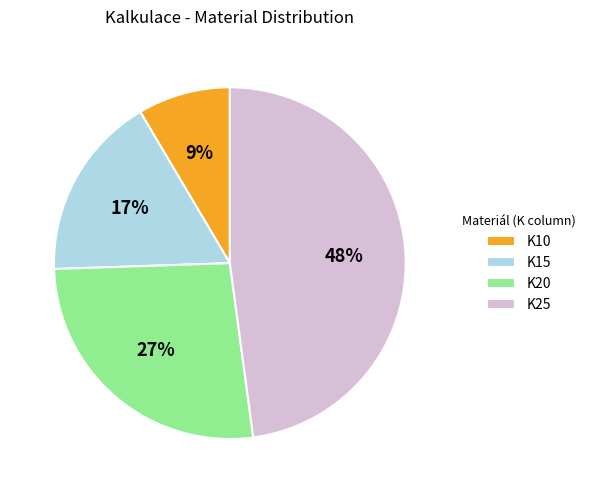

To the nearest percent, what is the average slice percentage?

25%